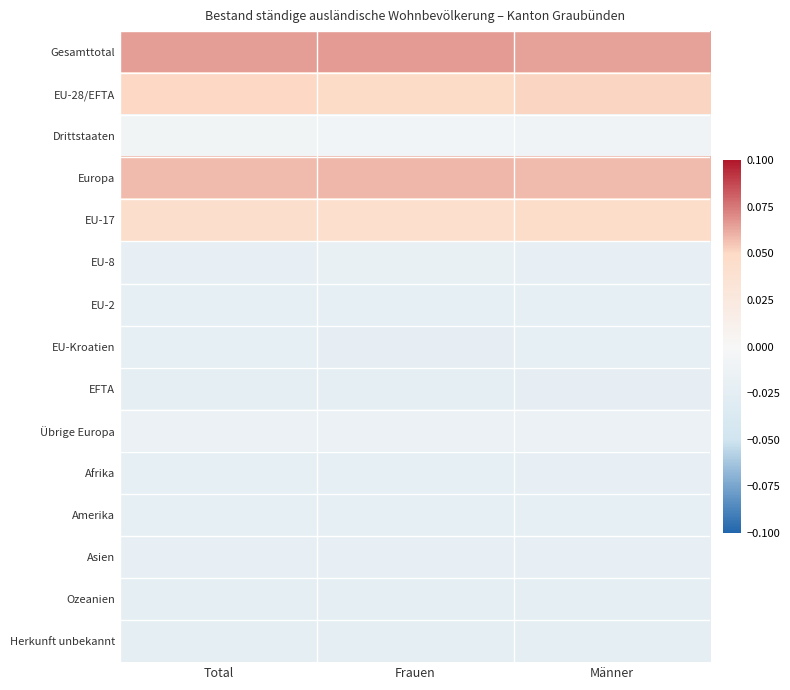

At Total, list the series in order from smallest to largest.

Herkunft unbekannt, Ozeanien, EFTA, EU-2, EU-Kroatien, Amerika, Afrika, EU-8, Asien, Übrige Europa, Drittstaaten, EU-17, EU-28/EFTA, Europa, Gesamttotal